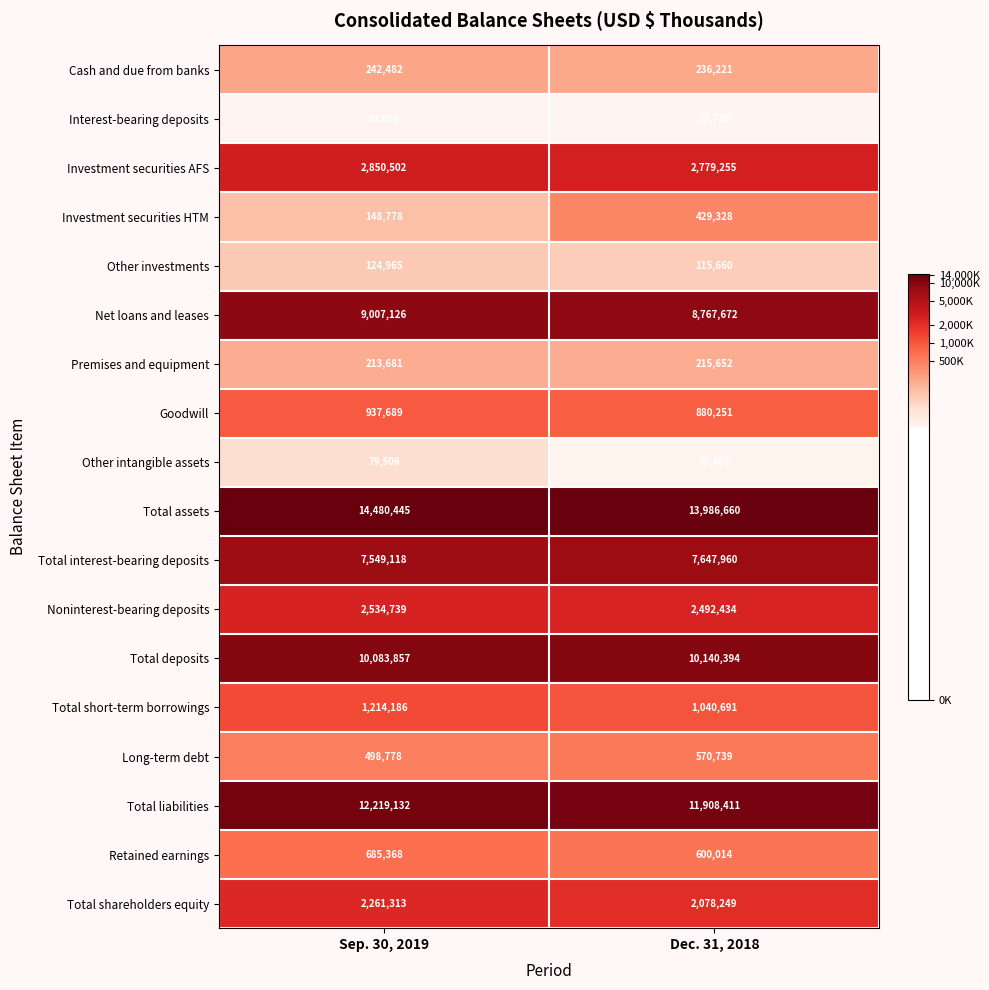

What is the sum of the Goodwill values at Dec. 31, 2018 and Sep. 30, 2019?

1817940